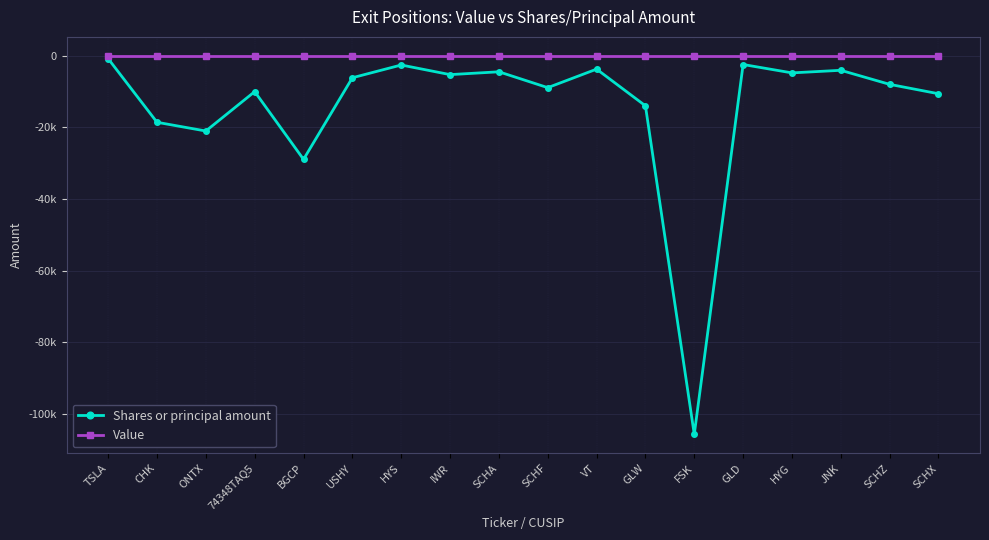

Where is Value nearest to the value 0?

TSLA